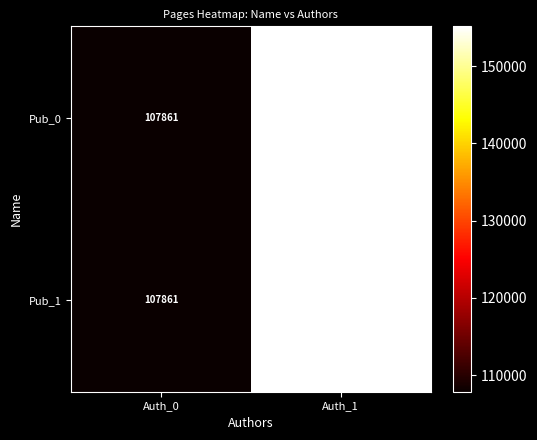

List the labels in order of Pub_1 value, smallest first.

Auth_0, Auth_1